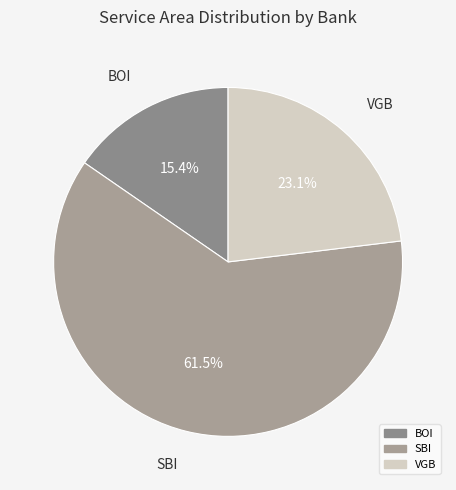

Is there any slice that represents more than half of the pie?

Yes